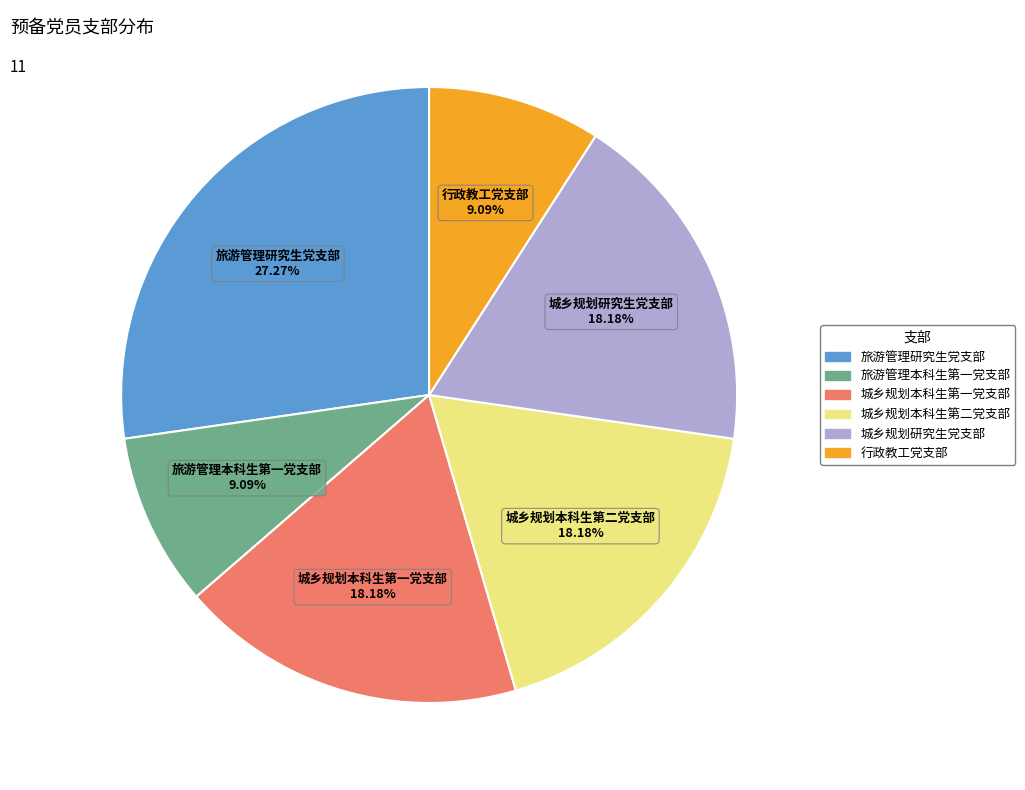

Do 行政教工党支部 and 城乡规划本科生第一党支部 together represent more than half of the pie?

No